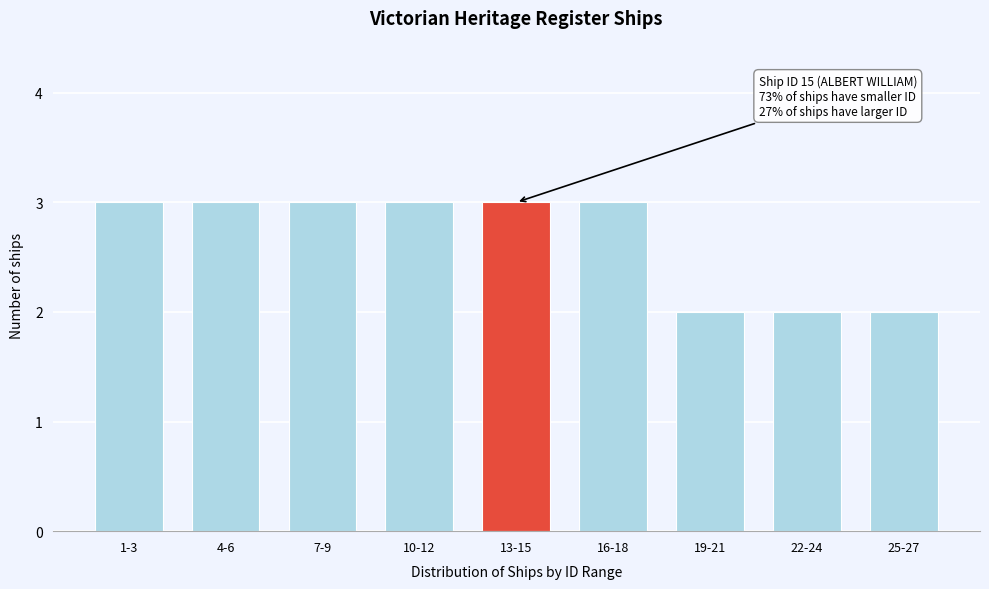

Reading left to right, what are all the values shown in this chart?

3	3	3	3	3	3	2	2	2